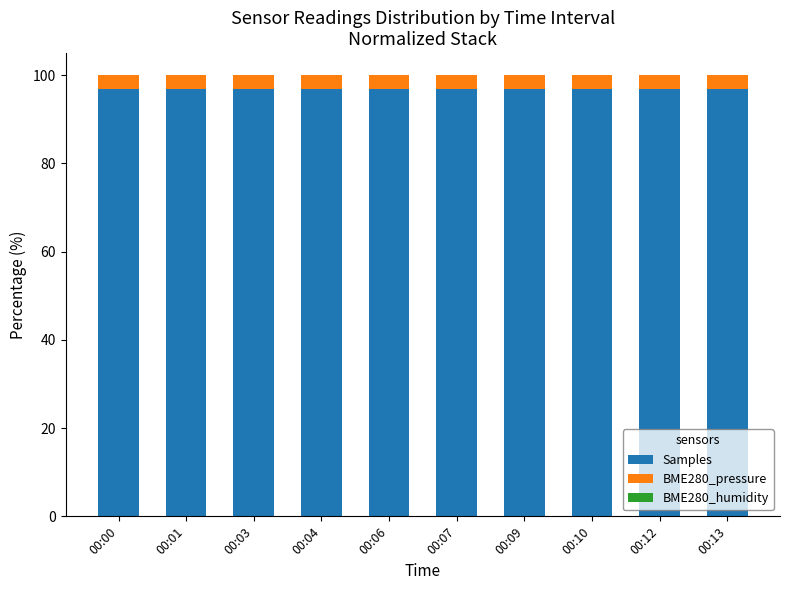

The Samples series shows 134.7 at 00:07. True or false?

False